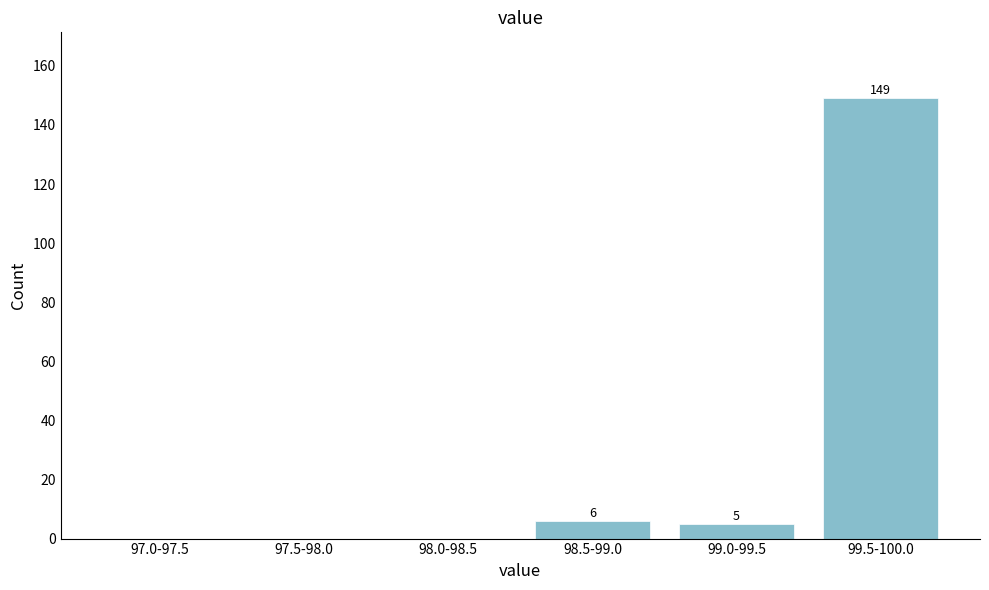

Reading left to right, list all the values displayed in this chart.

97.0-97.5=0	97.5-98.0=0	98.0-98.5=0	98.5-99.0=6	99.0-99.5=5	99.5-100.0=149